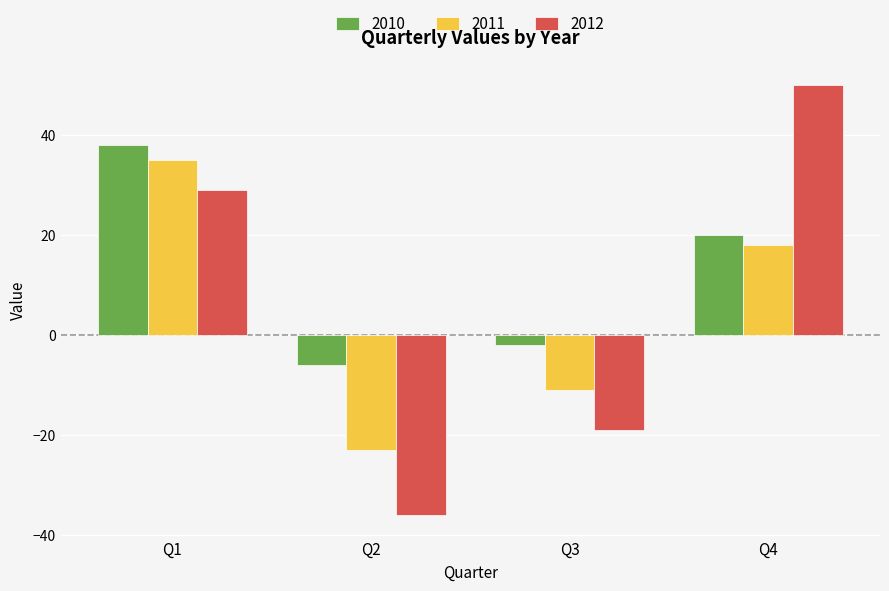

Read the 2012 value at Q4, to the nearest 10.

50